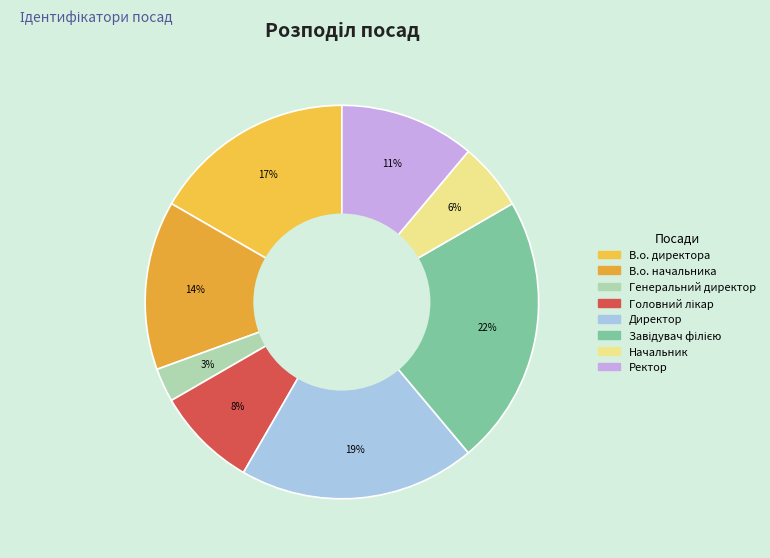

True or false: Завідувач філією accounts for 29% of the total.

False